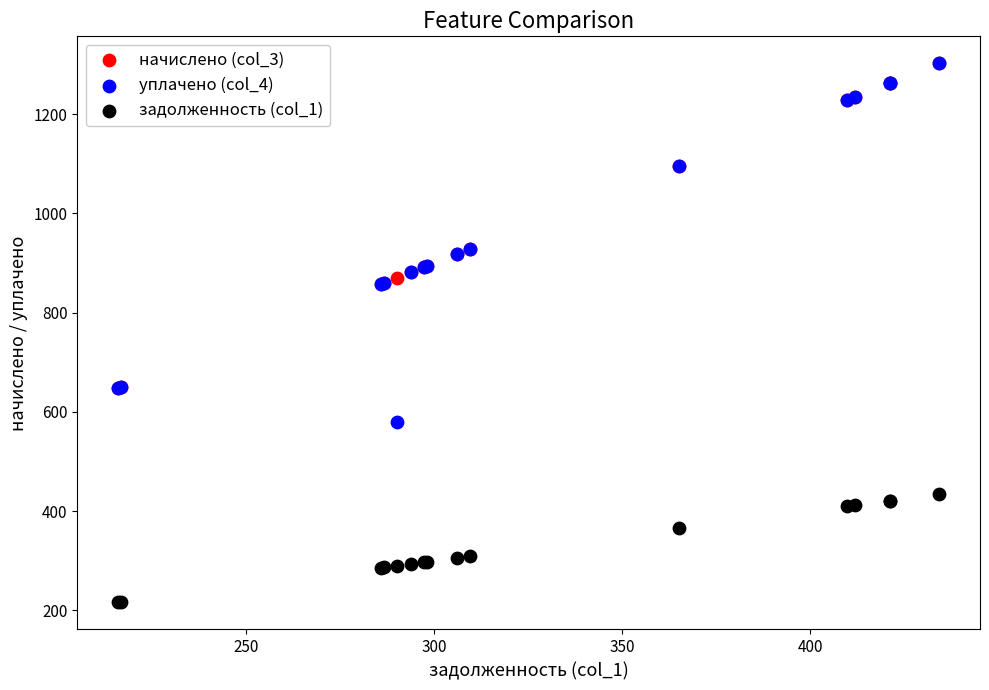

Which series reaches the minimum Y coordinate?

задолженность (col_1)